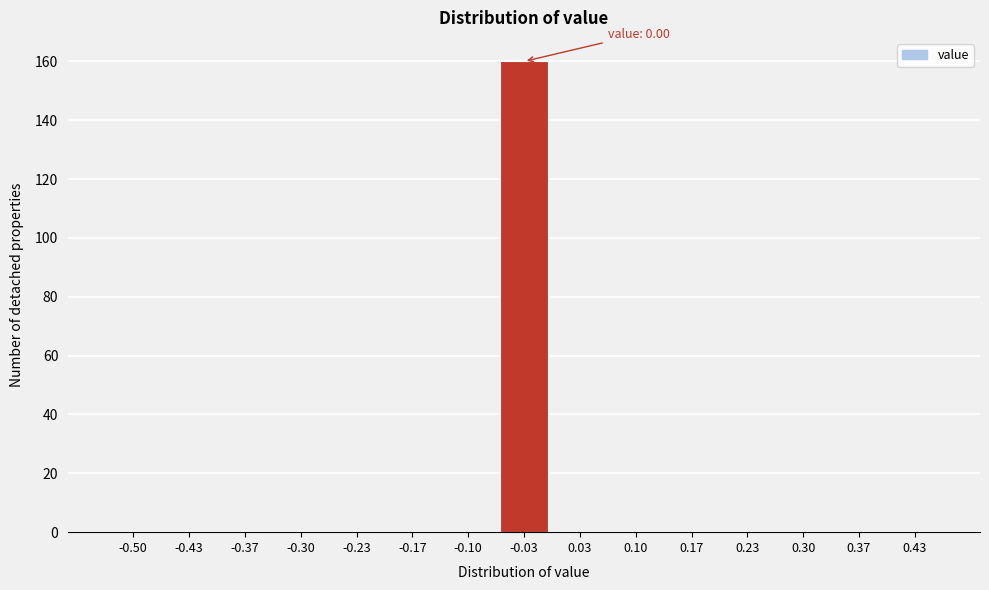

Reading left to right, transcribe all the data shown in this chart.

-0.50=0	-0.43=0	-0.37=0	-0.30=0	-0.23=0	-0.17=0	-0.10=0	-0.03=160	0.03=0	0.10=0	0.17=0	0.23=0	0.30=0	0.37=0	0.43=0